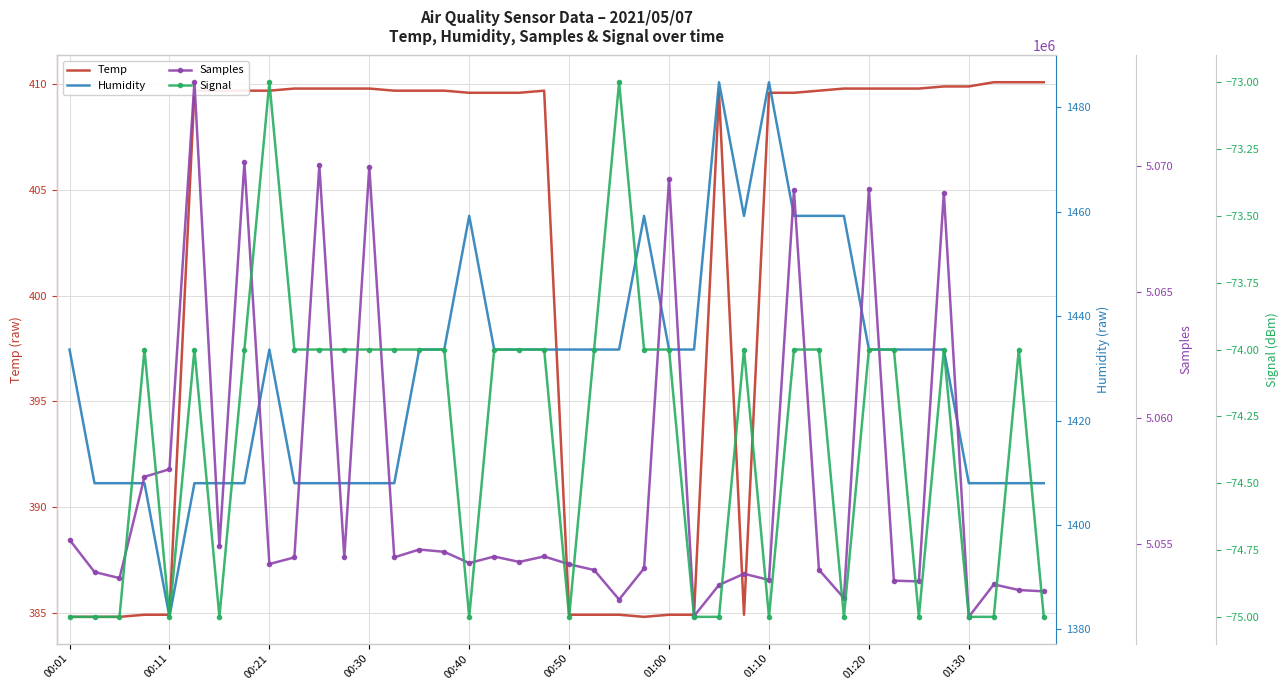

What is the minimum value for Temp?

384.8